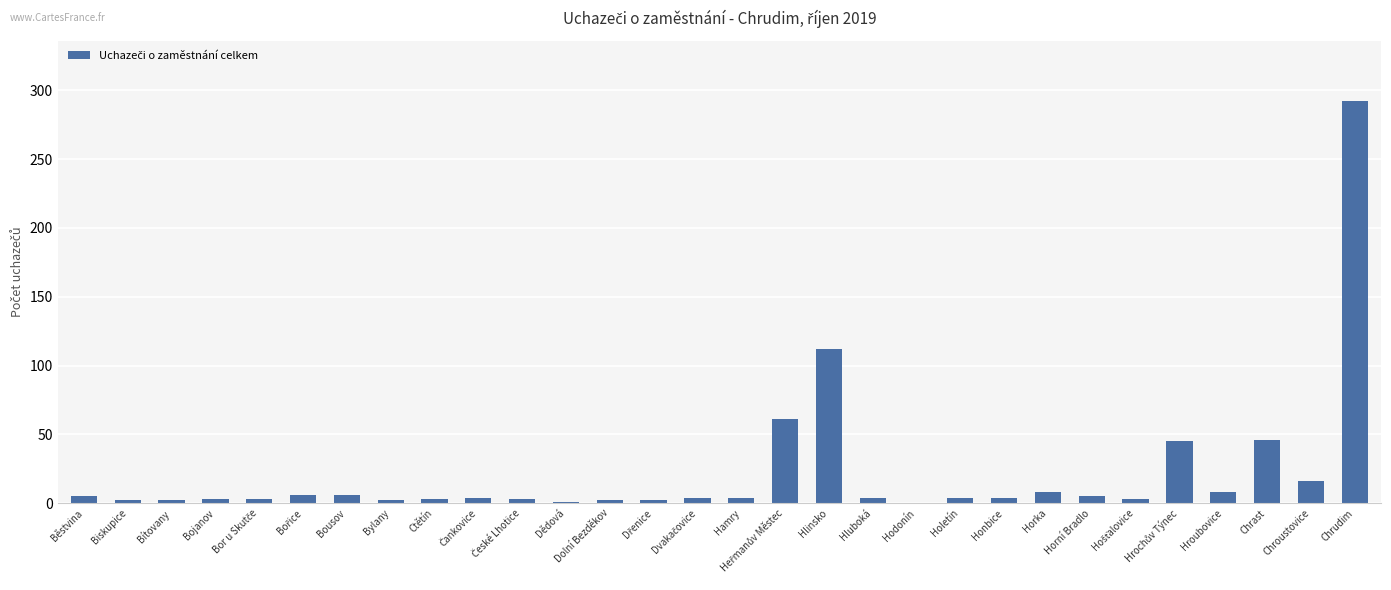

The chart shows a value of 8 at Hroubovice. True or false?

True